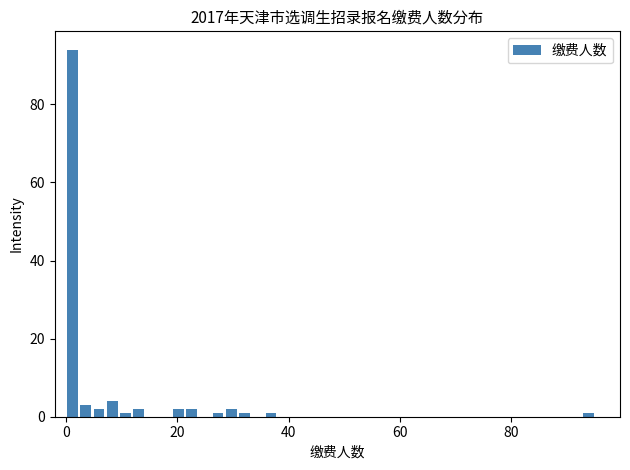

Around what value on the x-axis is the tallest bar? Give the approximate position of its centre, as read against the axis.

2